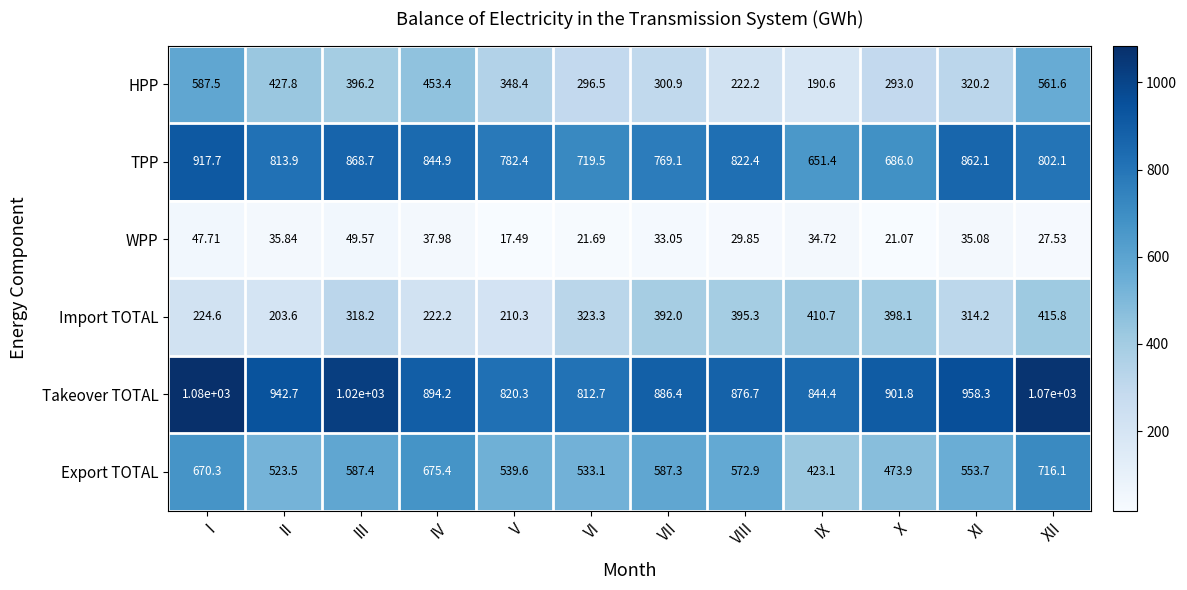

What is the maximum value shown in the chart?

1080.0